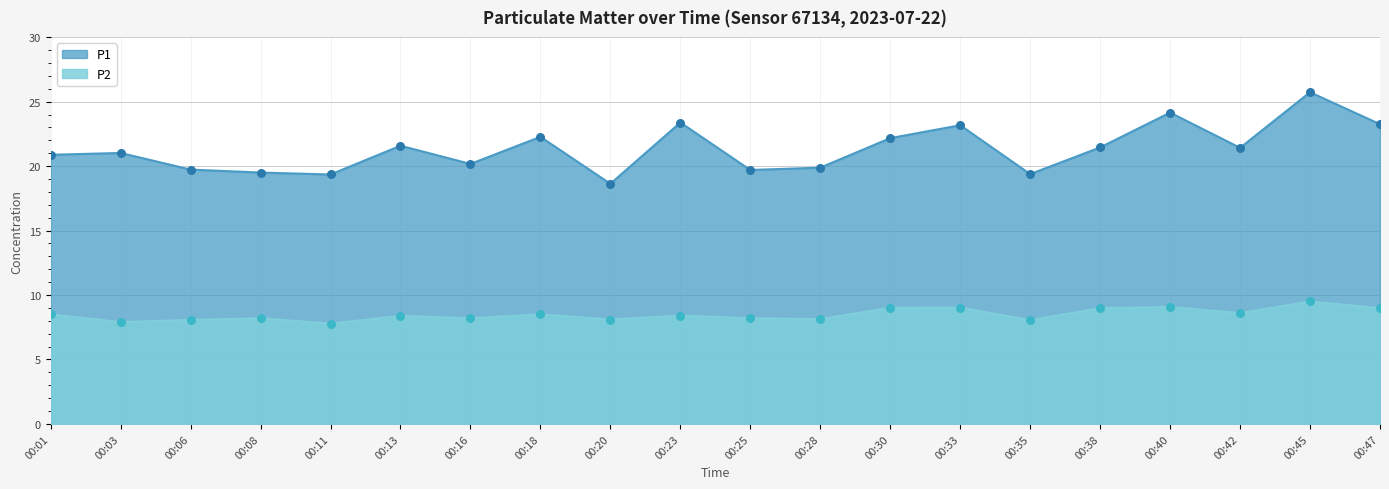

Is the value of P1 at 00:11 greater than the value of P2 at 00:03?

Yes